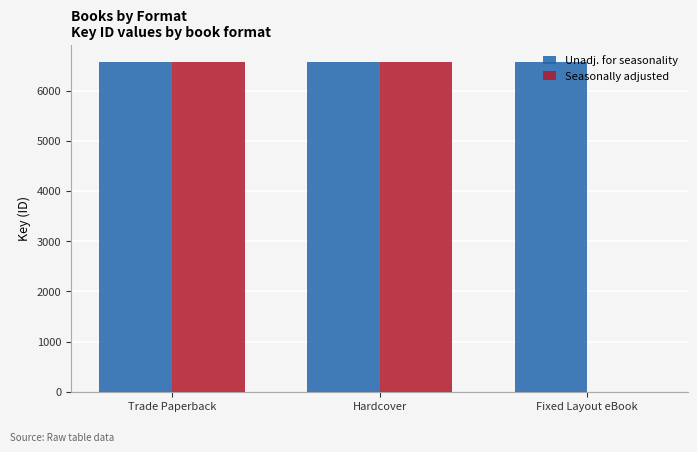

Is the value of Unadj. for seasonality at Trade Paperback greater than the value of Seasonally adjusted at Fixed Layout eBook?

Yes